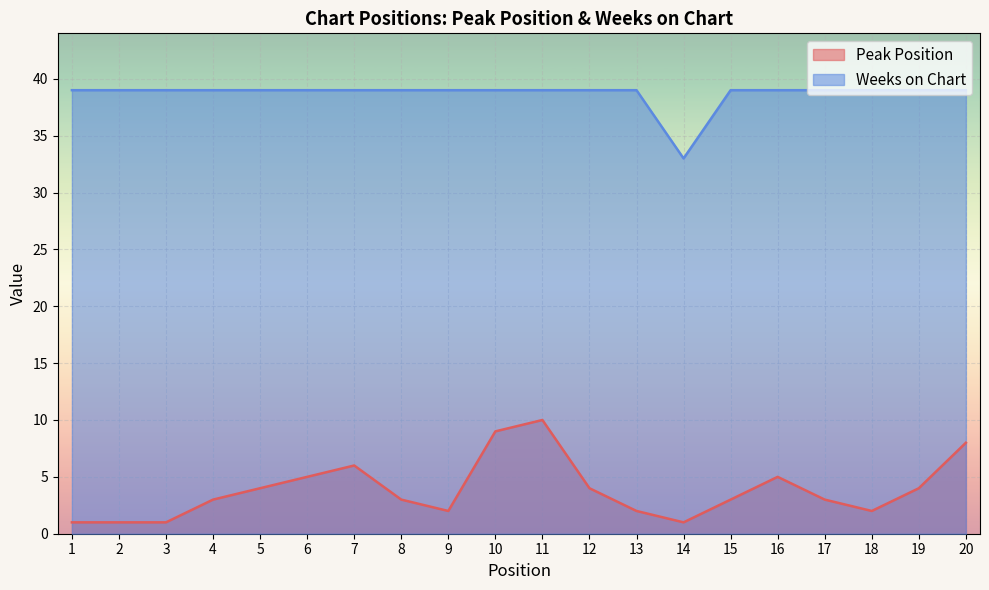

How many data points in Weeks on Chart are less than 39?

1